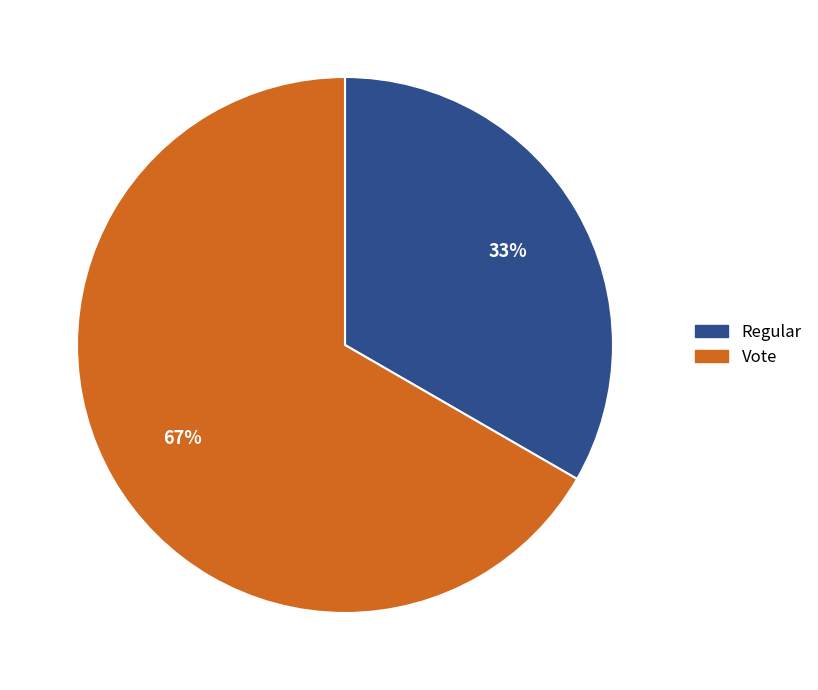

Does Regular represent more than half of the total?

No